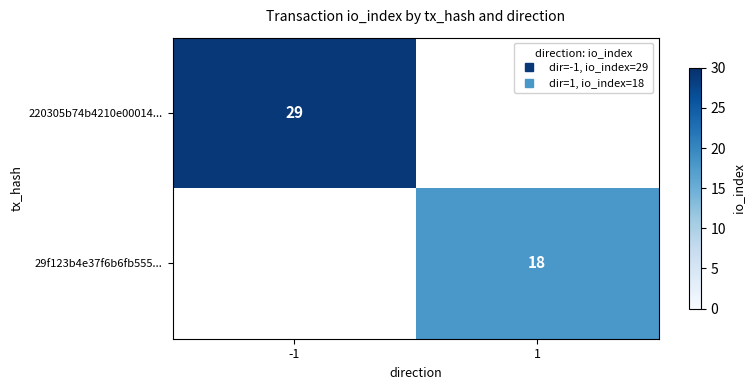

Which series has the widest spread of values?

220305b74b4210e00014...